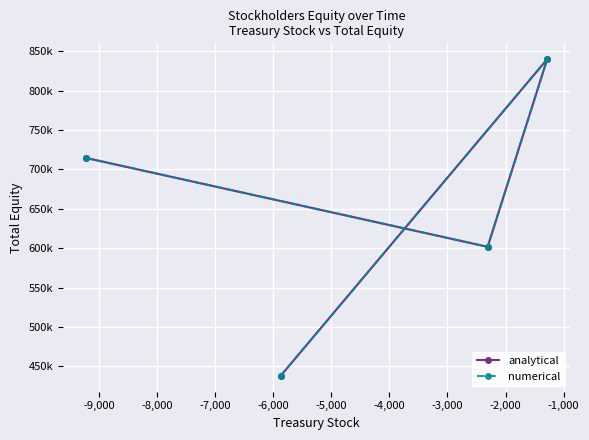

Which series changed the most between -8,000 and -7,000?

analytical